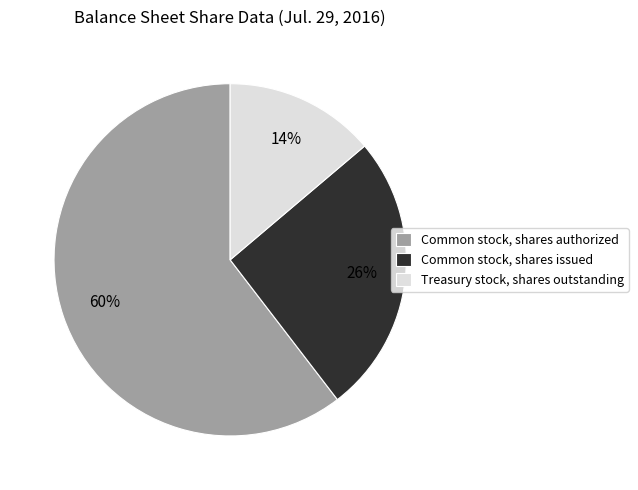

Rank the categories by value from lowest to highest.

Treasury stock, shares outstanding, Common stock, shares issued, Common stock, shares authorized